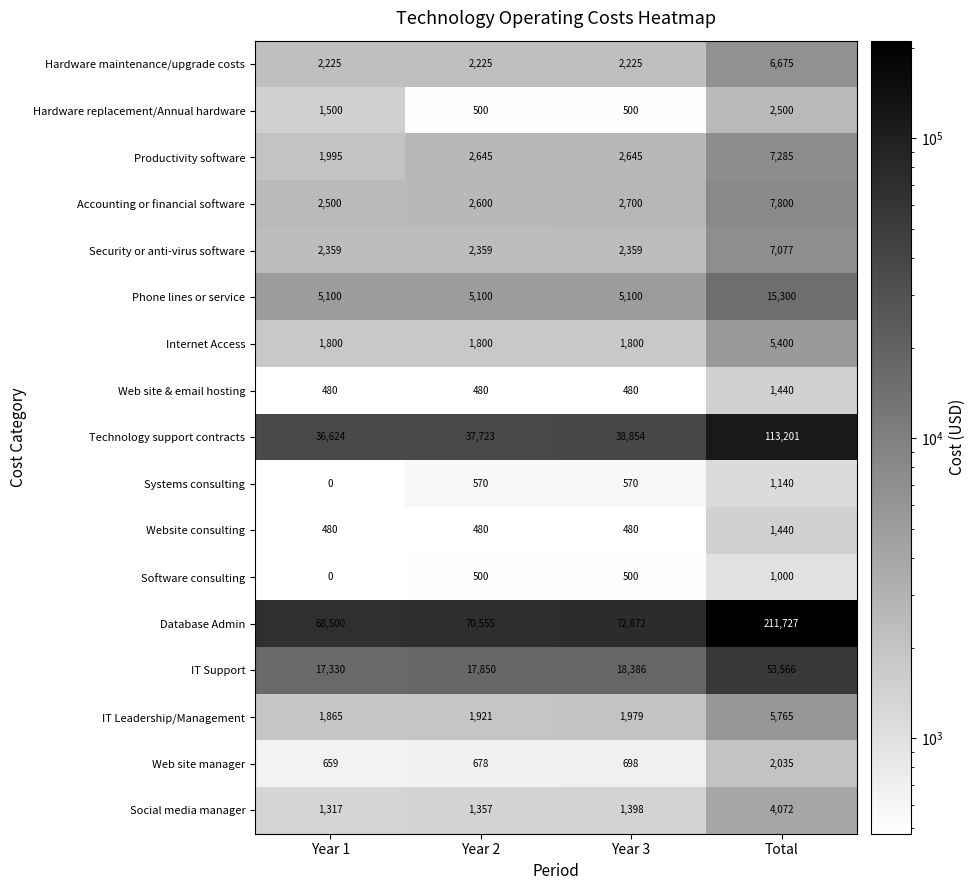

At which label does Phone lines or service reach its peak?

Total